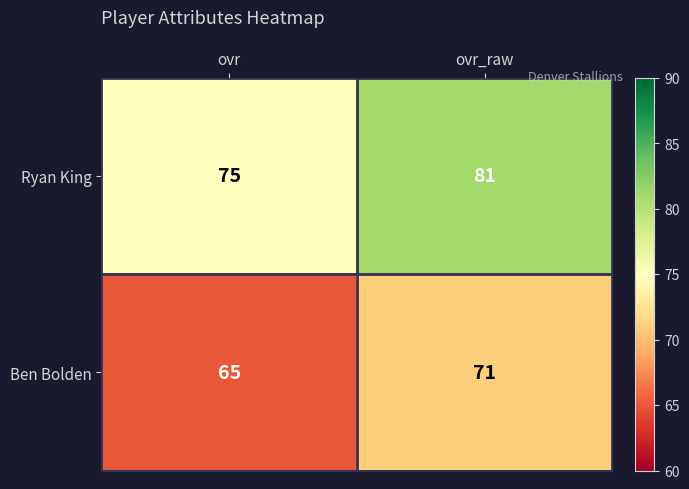

What is the difference between the highest and lowest values at ovr_raw?

10